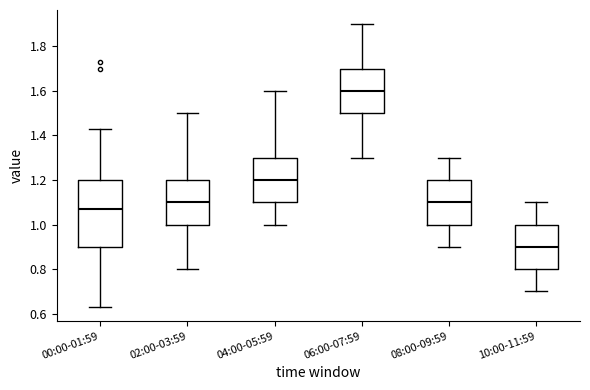

Which box's median line is the lowest?

10:00-11:59